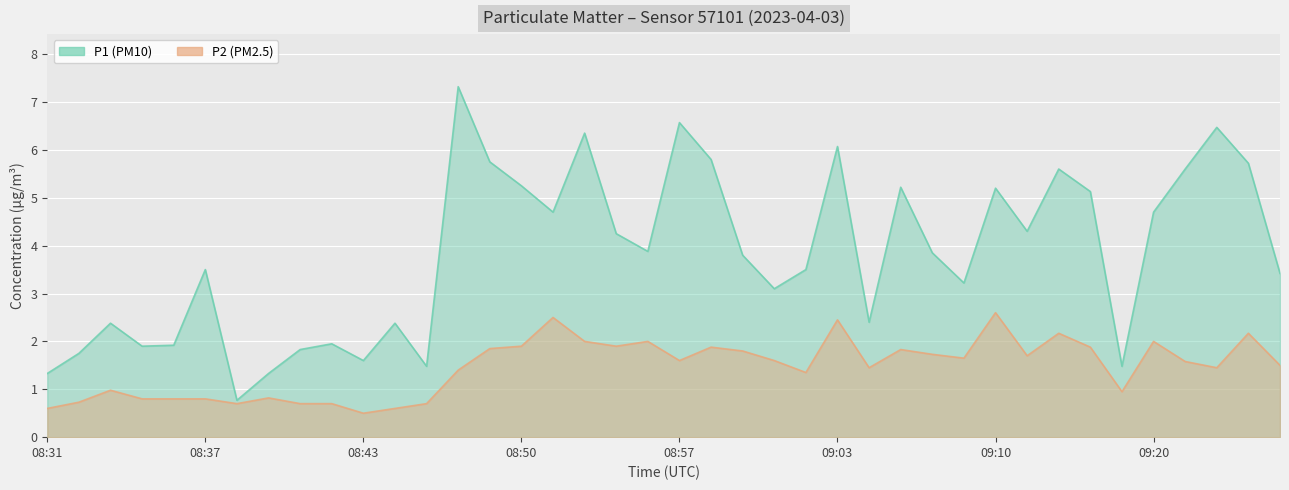

What is the spread (max minus min) of values at 08:45?

1.8